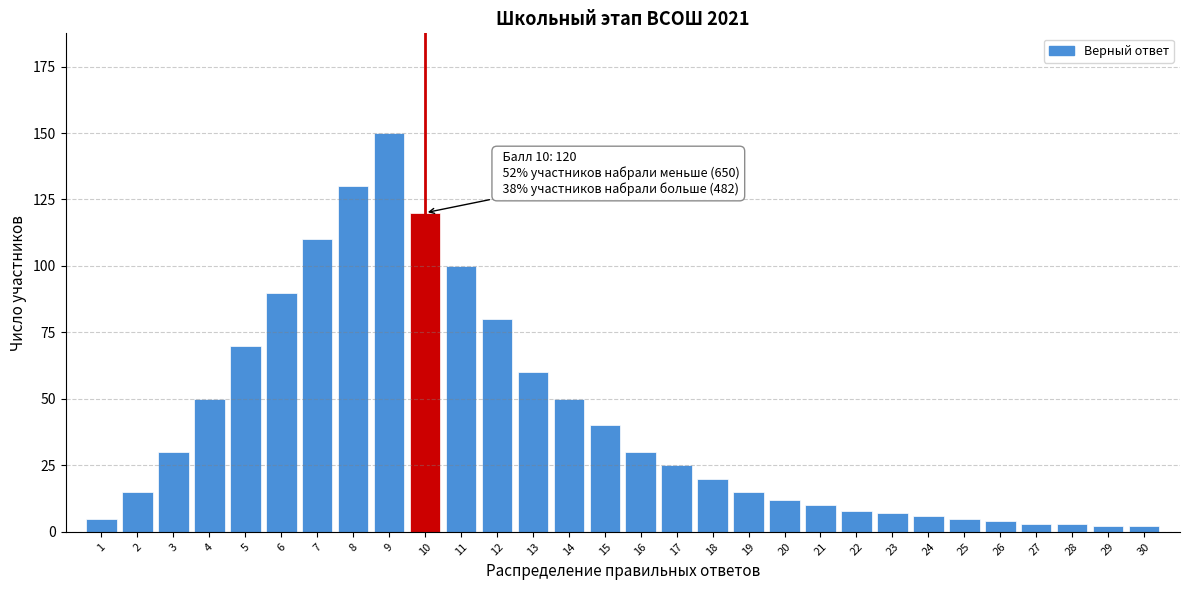

Reading left to right, list all the values displayed in this chart.

5	15	30	50	70	90	110	130	150	120	100	80	60	50	40	30	25	20	15	12	10	8	7	6	5	4	3	3	2	2